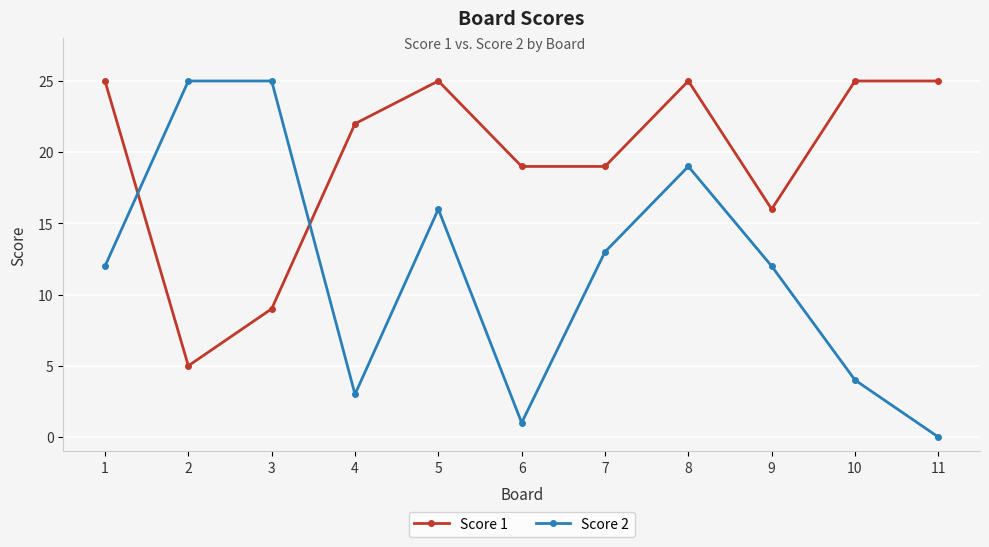

Read the Score 1 value at 10.

25